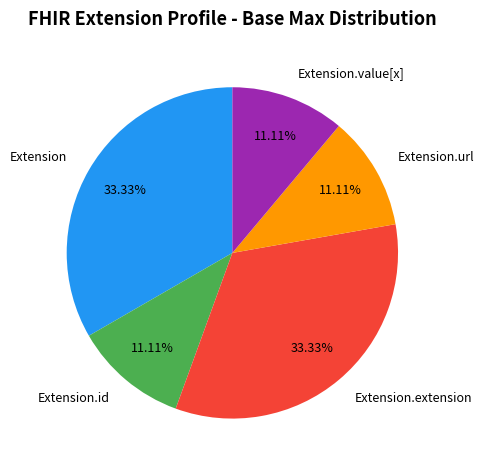

To the nearest percent, what is the average slice percentage?

20%